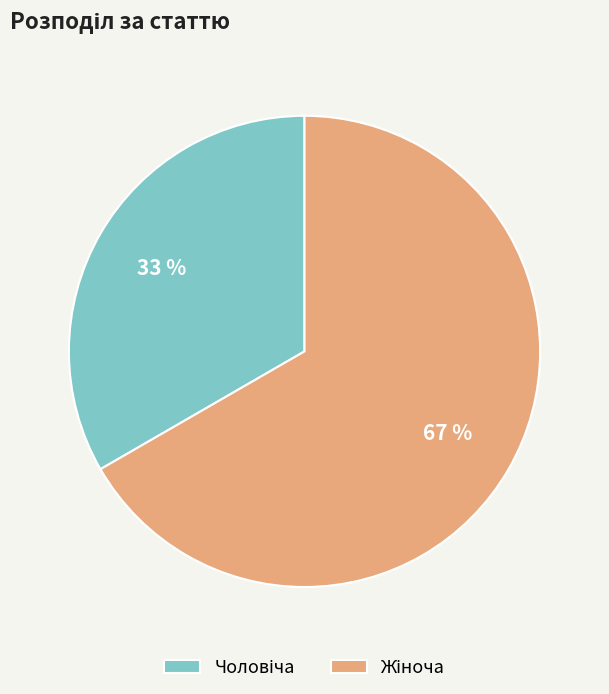

To the nearest percent, what is the average slice percentage?

50%